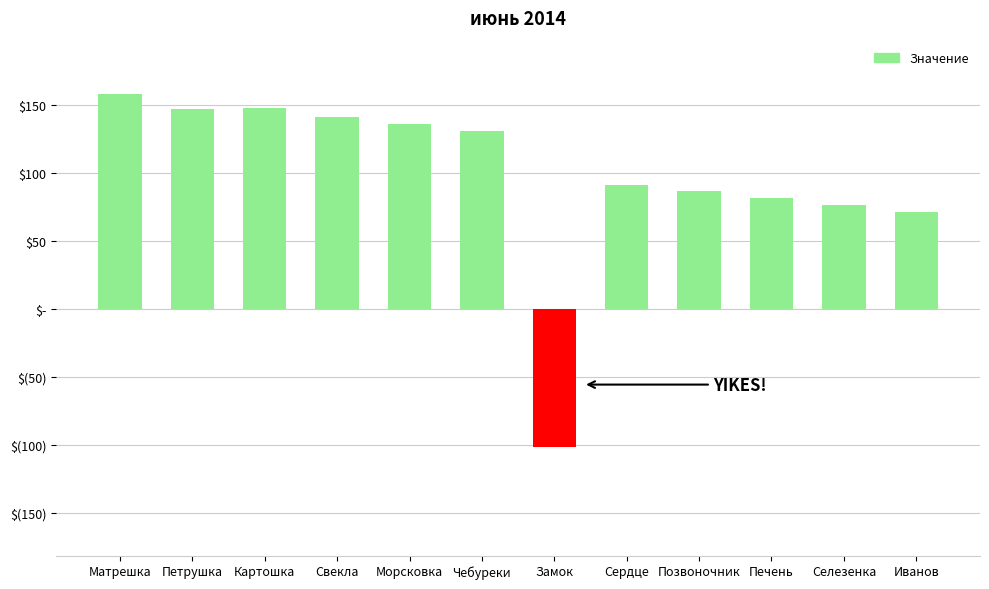

Are the bars horizontal?

No